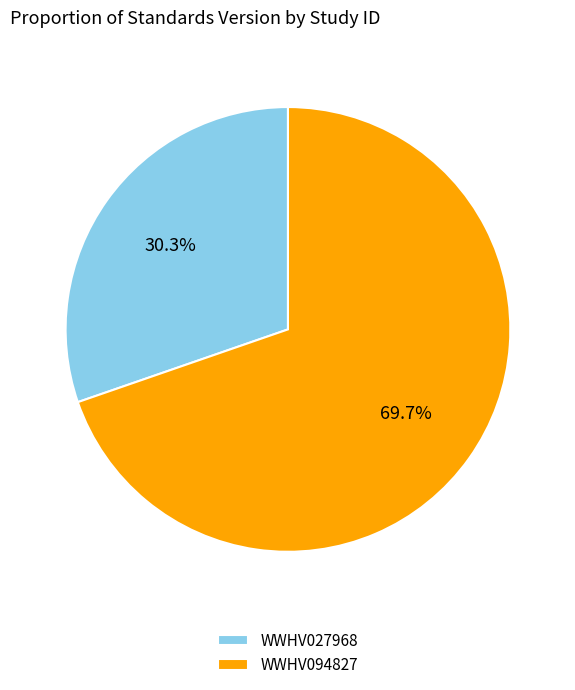

How much of the chart is everything except WWHV094827?

30.3%